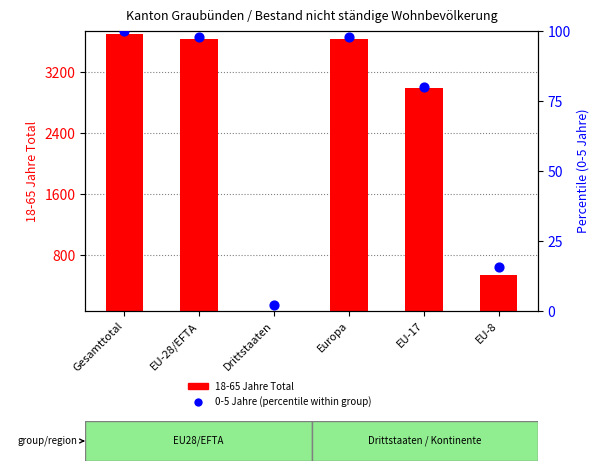

Which series contains the highest Y value?

18-65 Jahre Total